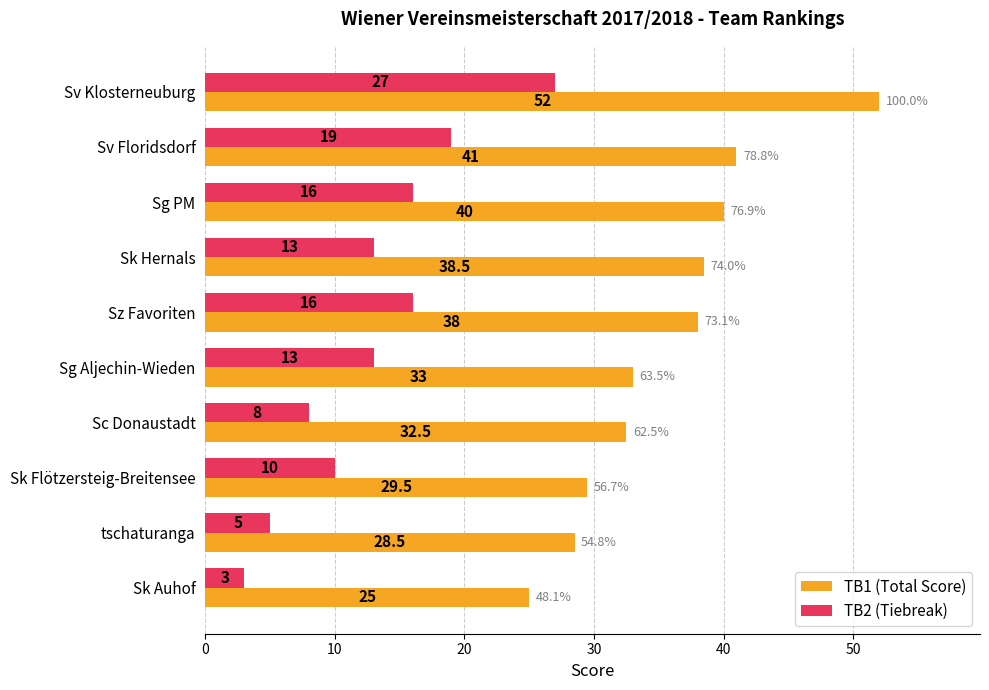

Which category has the highest value in the TB1 (Total Score) series?

Sv Klosterneuburg